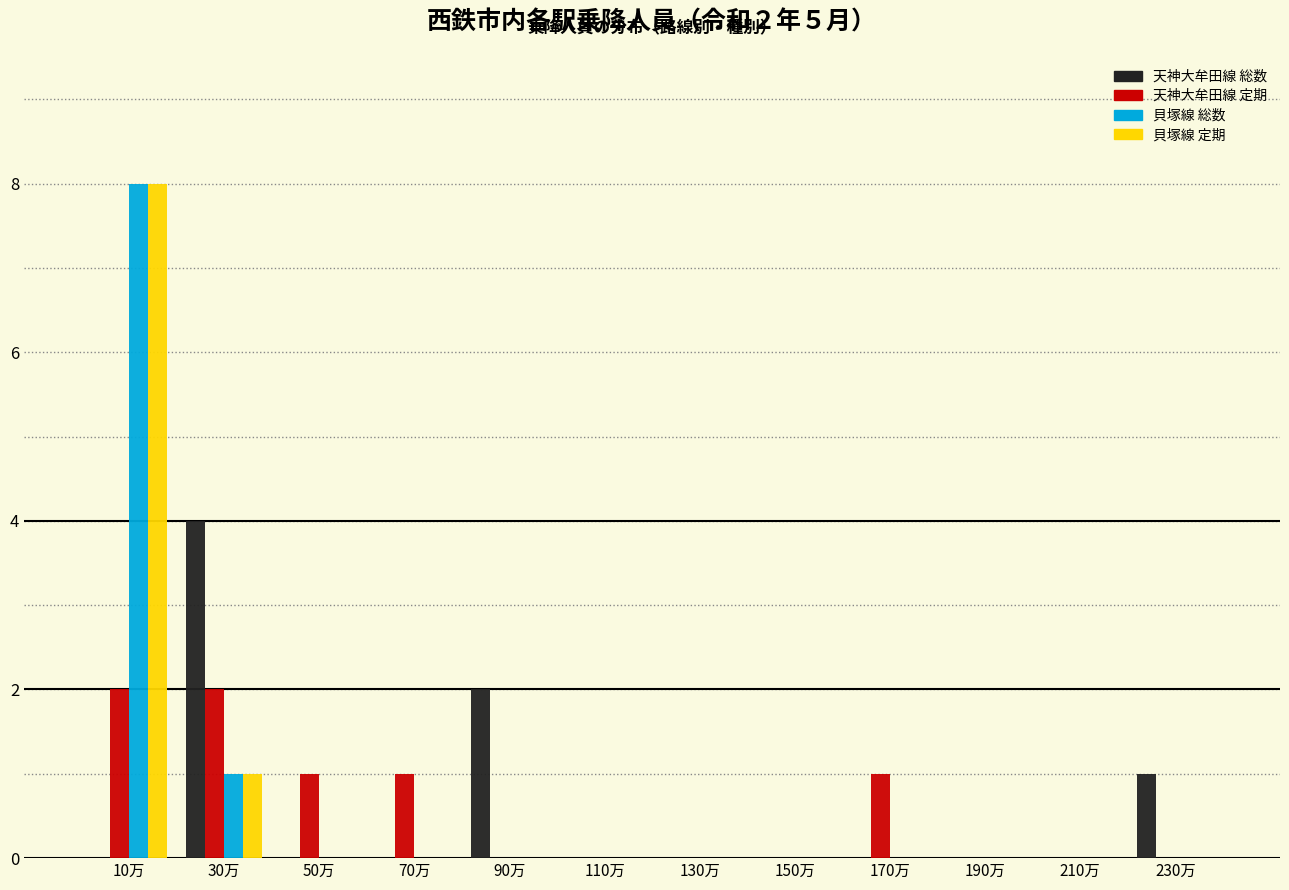

Between 70万 and 210万, which series saw the biggest shift?

天神大牟田線 定期